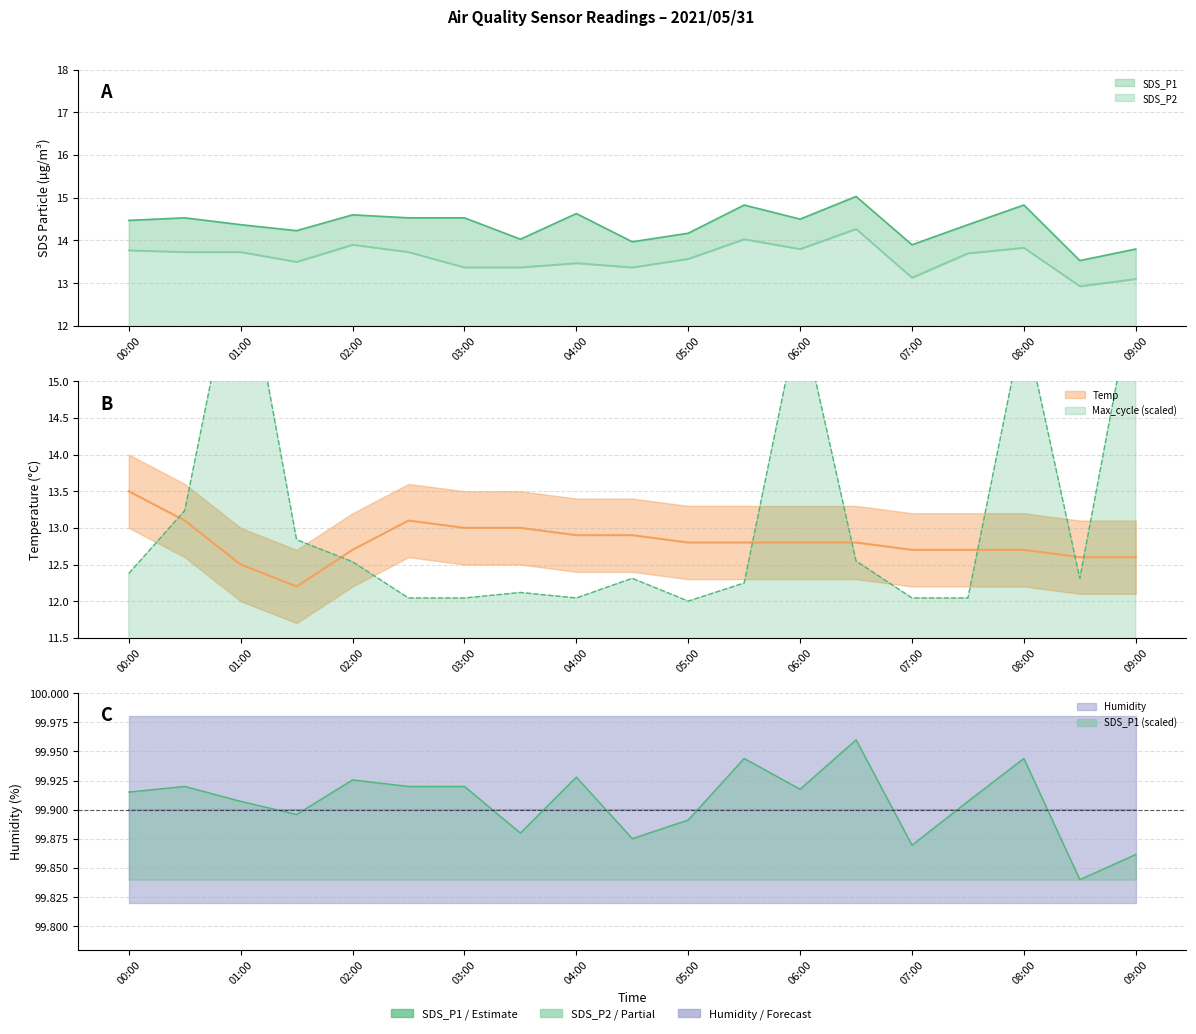

How many interior local valleys does the Temp series have?

1